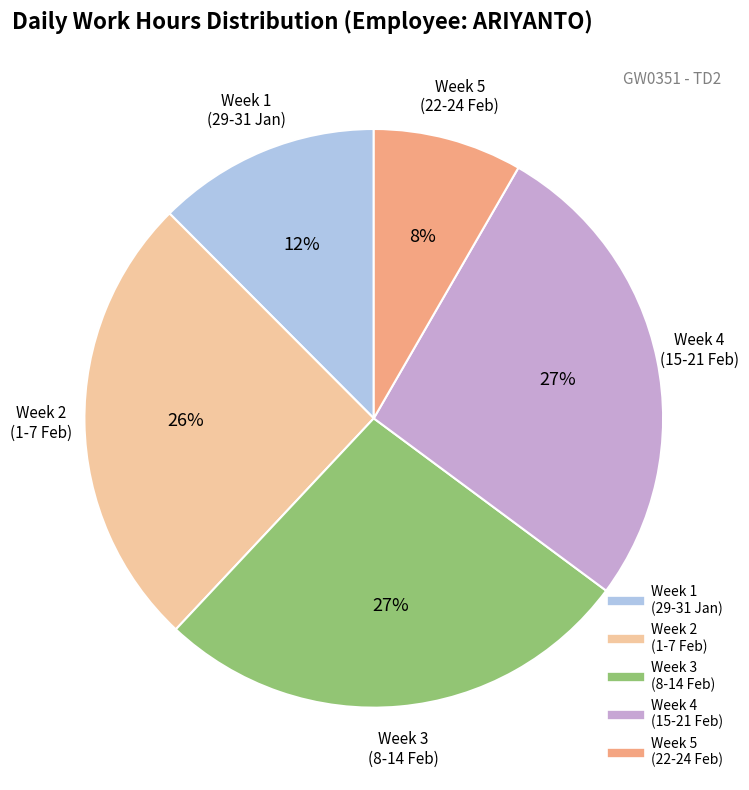

To the nearest percent, what is the difference between the largest and smallest slice percentages?

19%